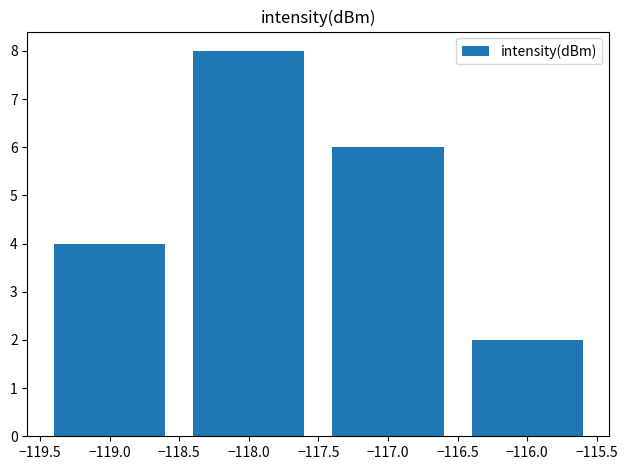

What is the sum of the values at −117.0 and −116.0?

8